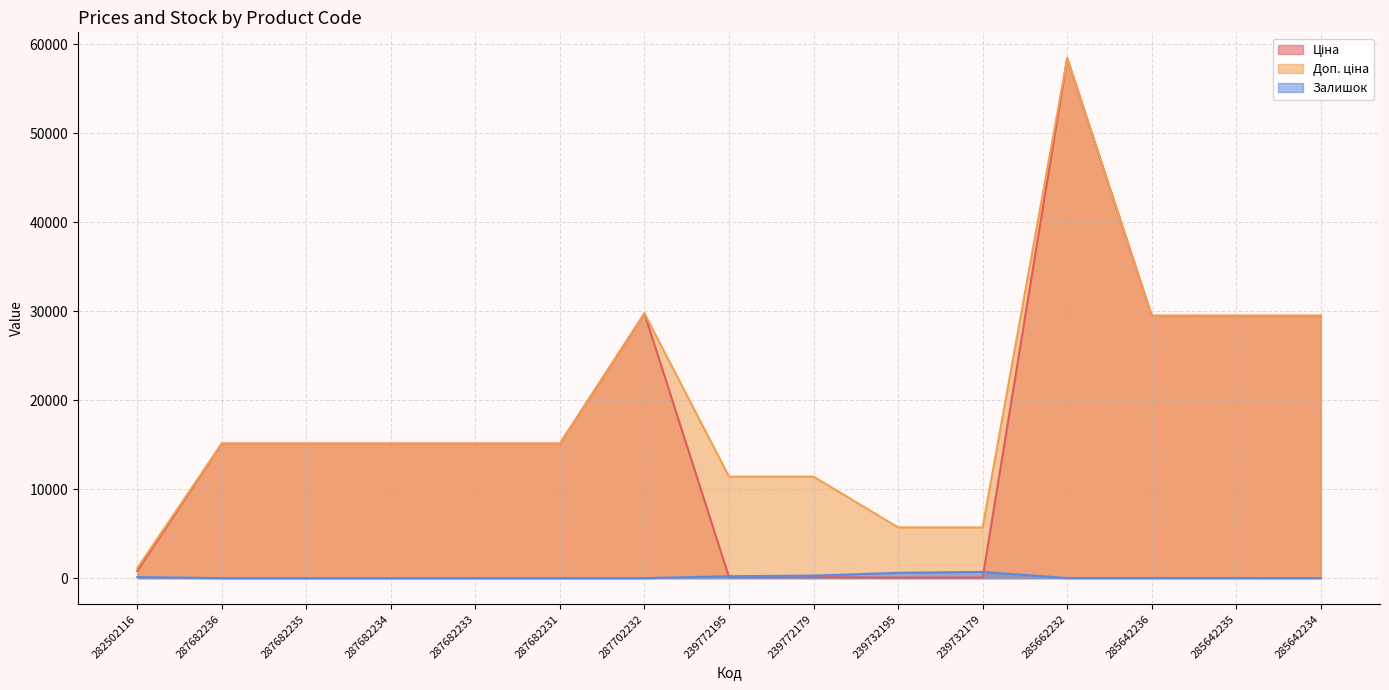

Does the chart display data point markers on the line(s)?

No